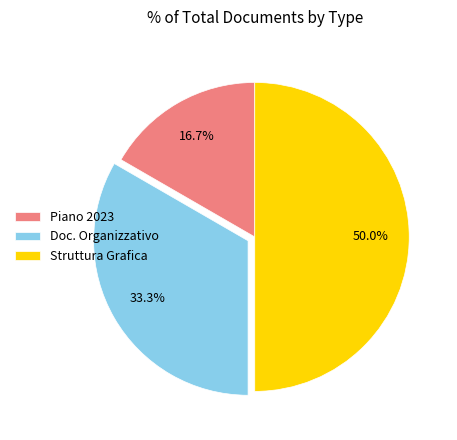

Count the number of slices in the pie.

3